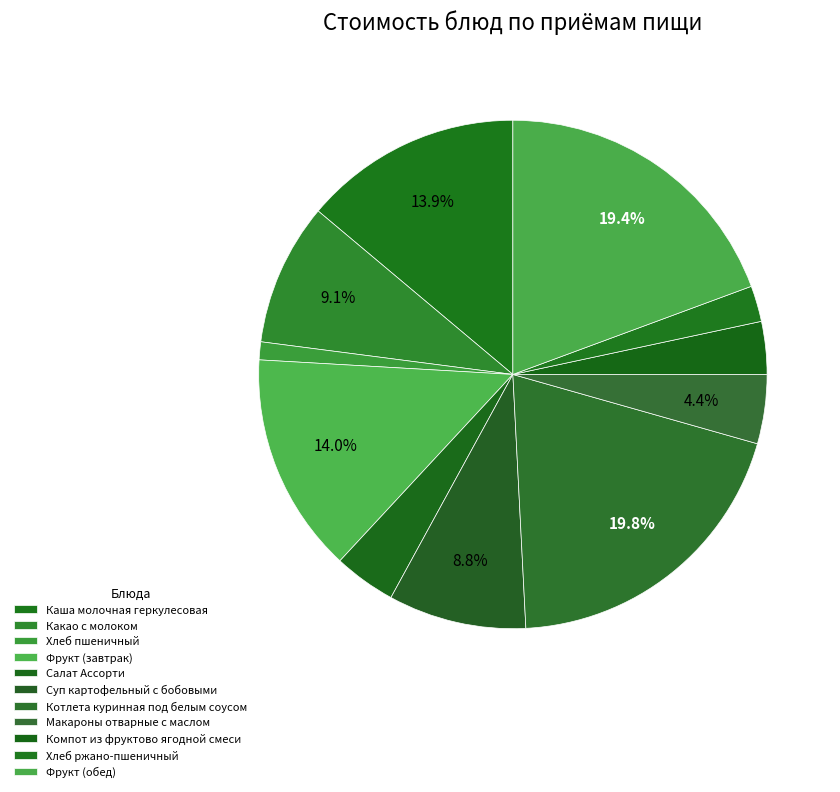

Approximately how many times larger is the value at Салат Ассорти compared to Макароны отварные с маслом?

0.9